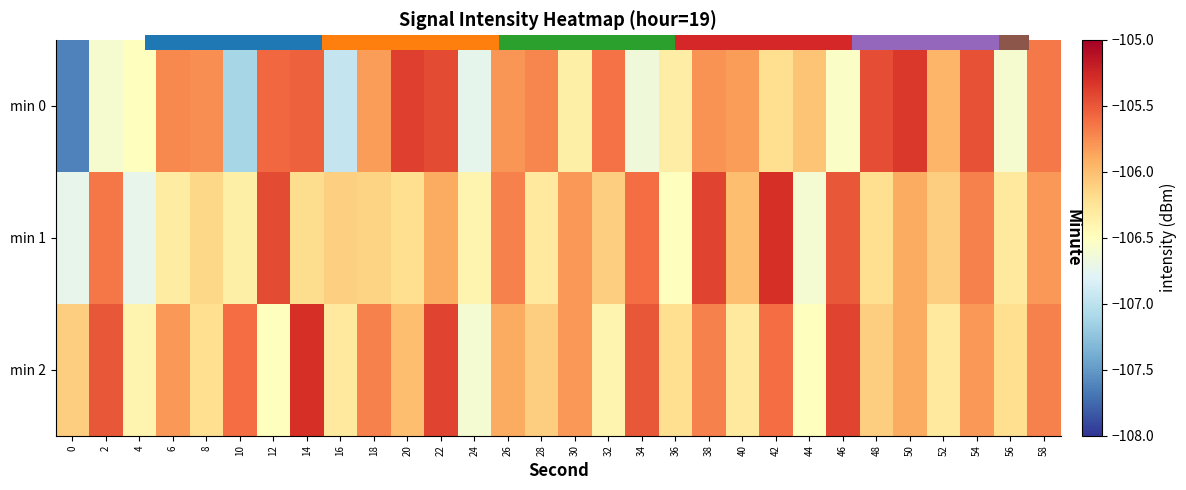

What is the maximum value shown in the chart?

-105.3